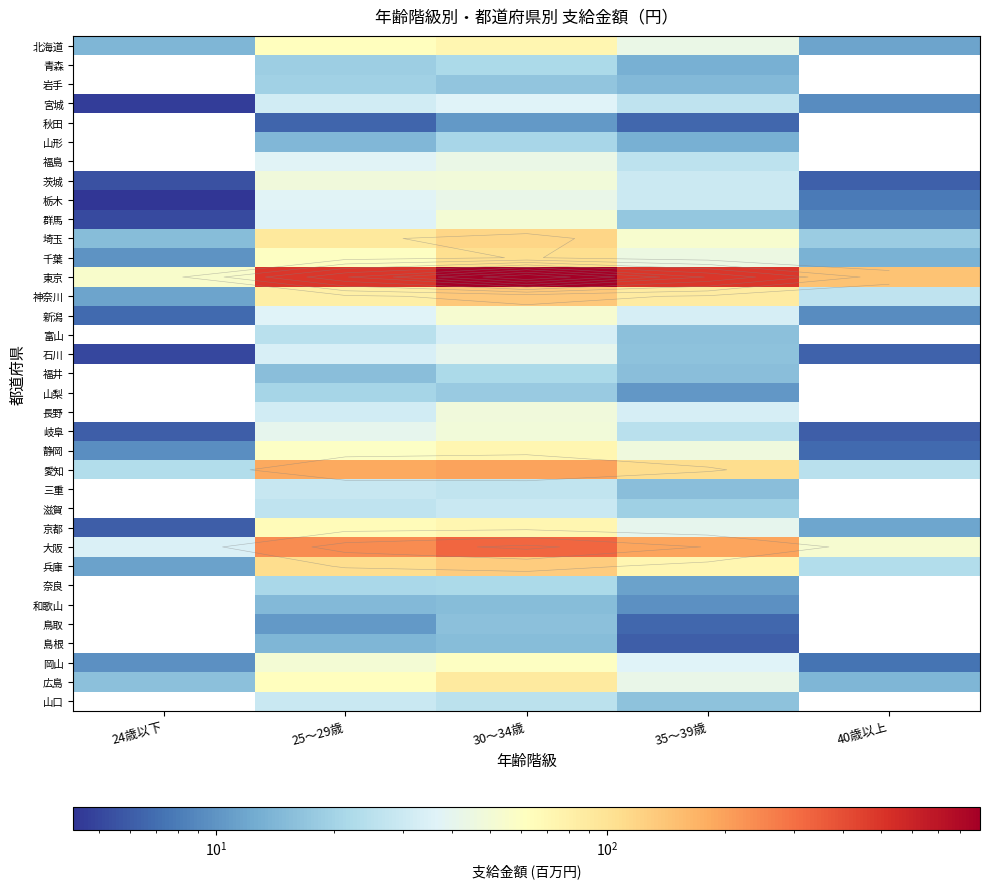

Which series has the largest total across all categories?

東京